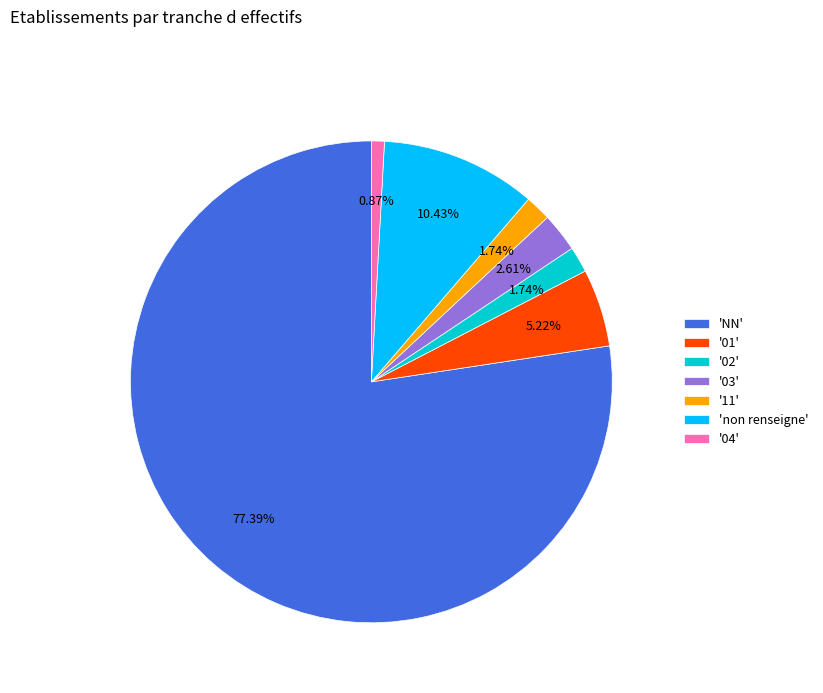

Is the sum of '11' and '03' greater than half?

No